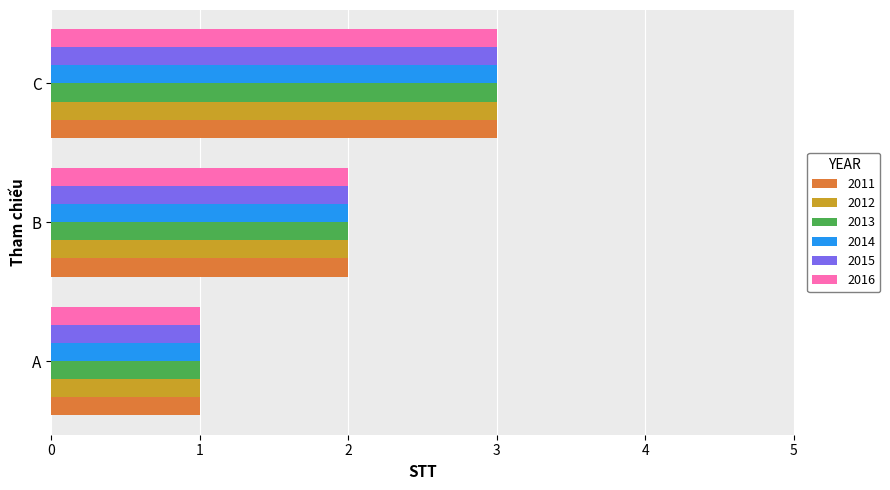

True or false: 2012 has a value of 2 at C.

False